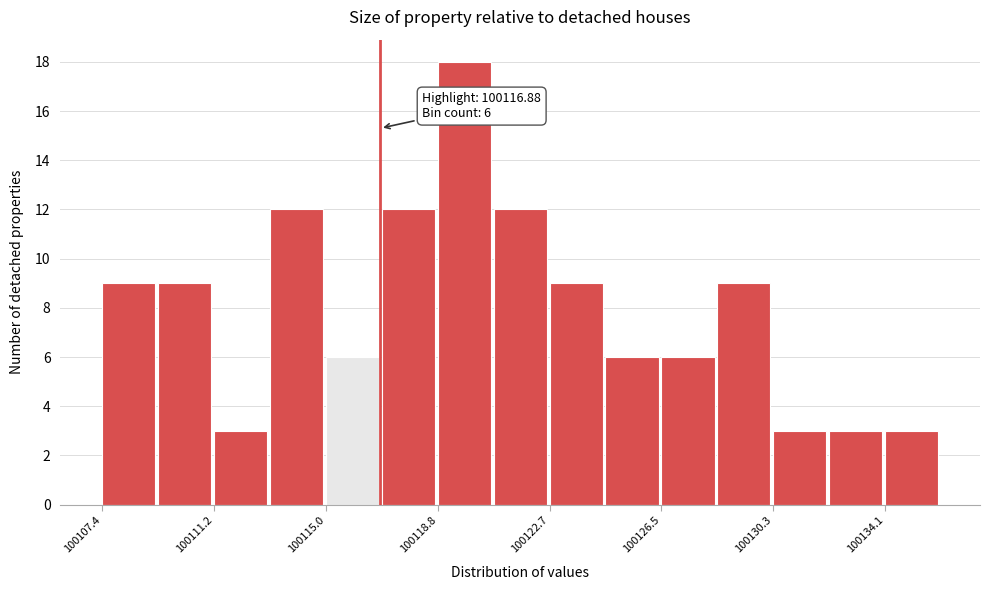

Around what value on the x-axis is the tallest bar? Give the approximate position of its centre, as read against the axis.

100119.5